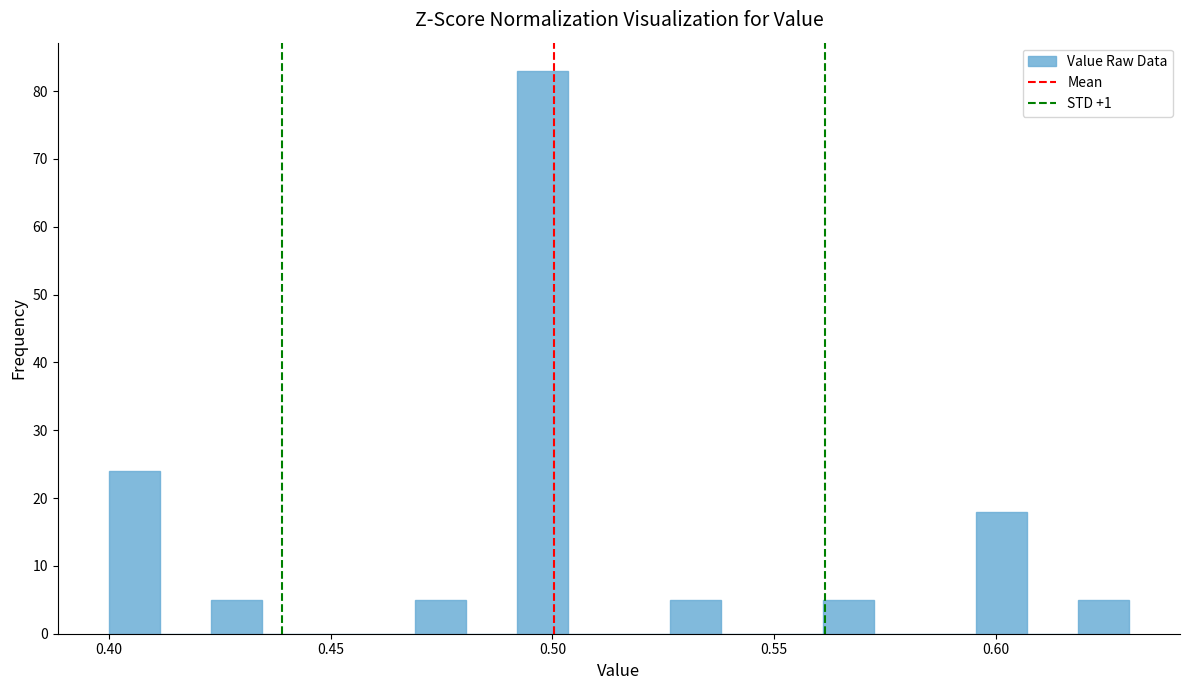

Read against the x-axis, roughly where is the centre of the tallest bar?

0.500